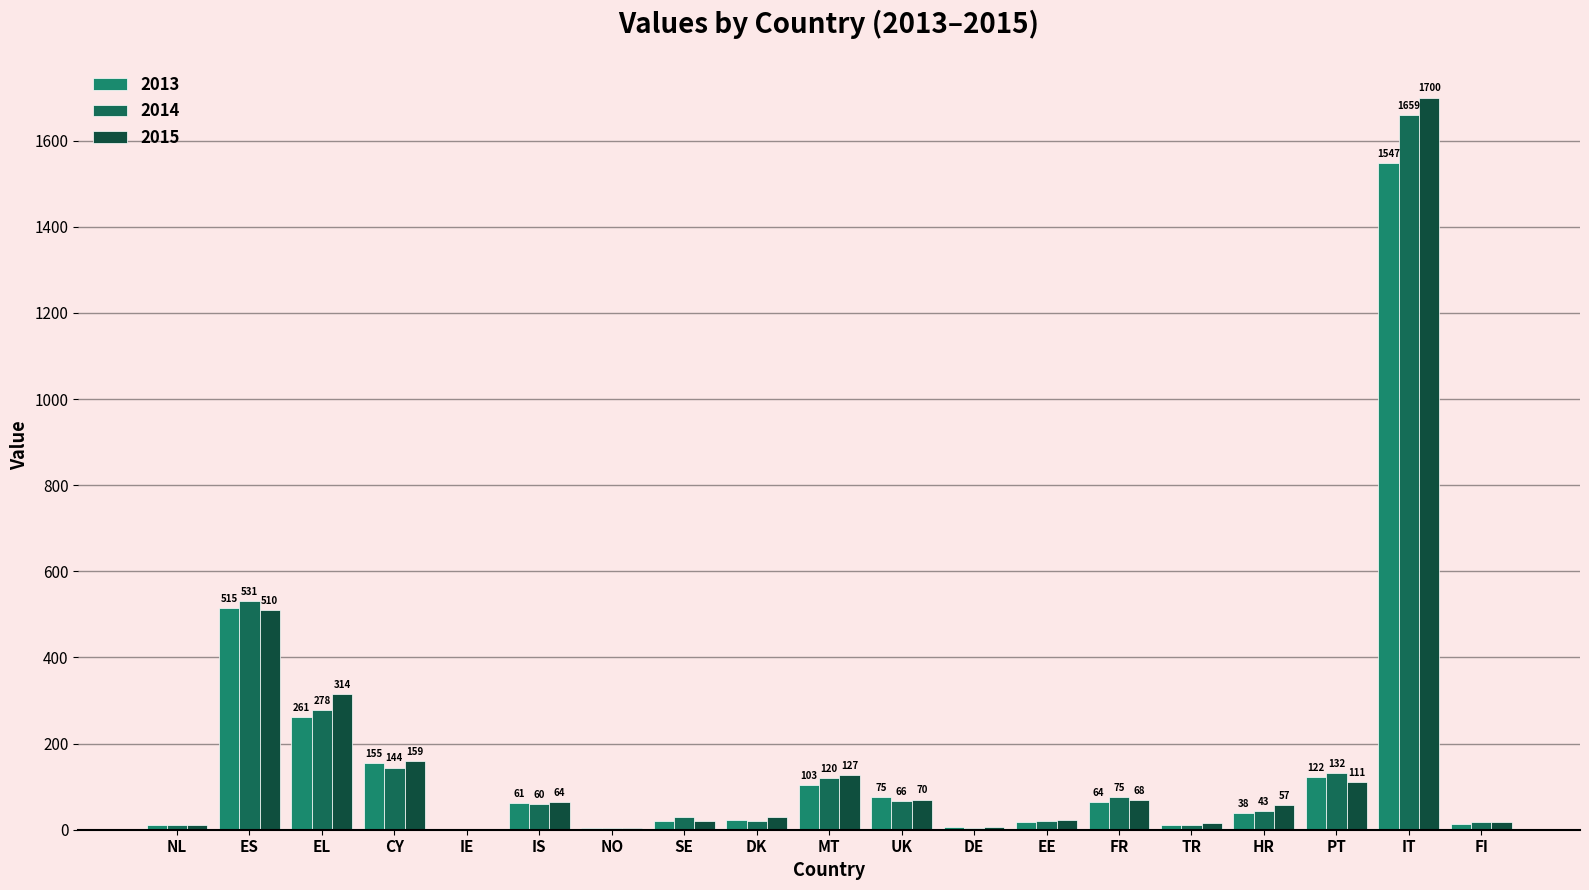

Is the value of 2014 at EE greater than the value of 2013 at PT?

No